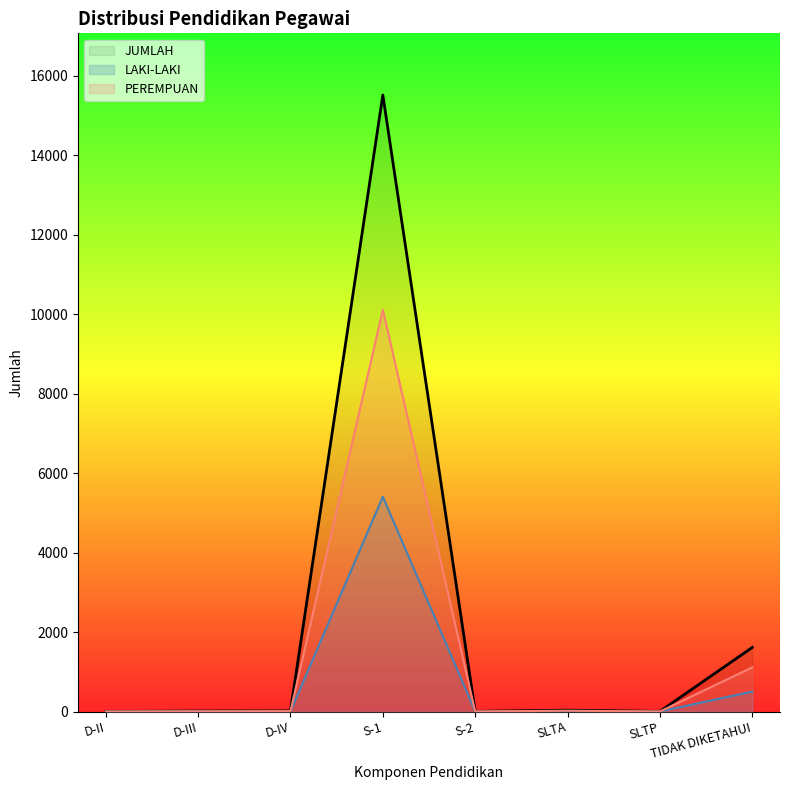

At which category does JUMLAH reach its first local valley?

S-2